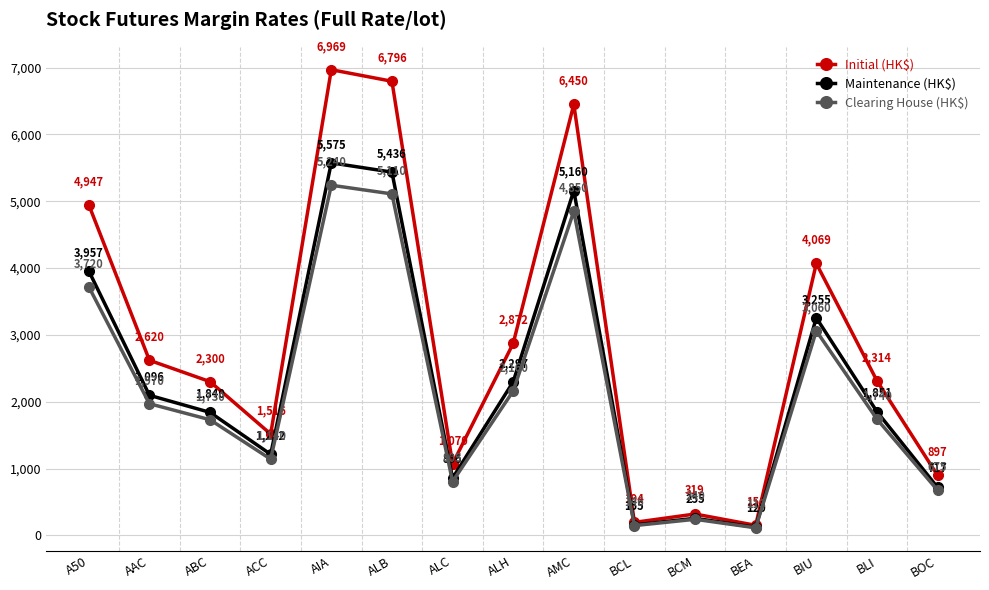

What is the label of the 11th point from the left?

BCM